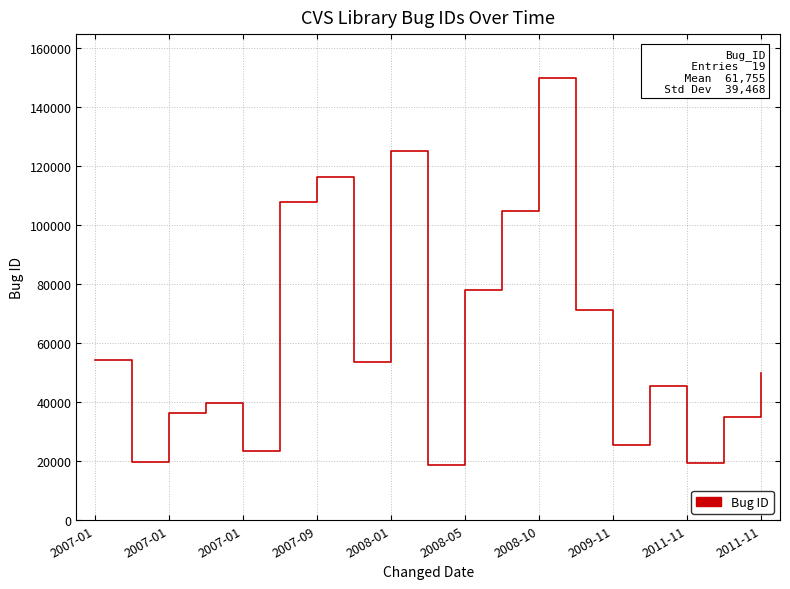

What is the maximum value shown in the chart?

149659